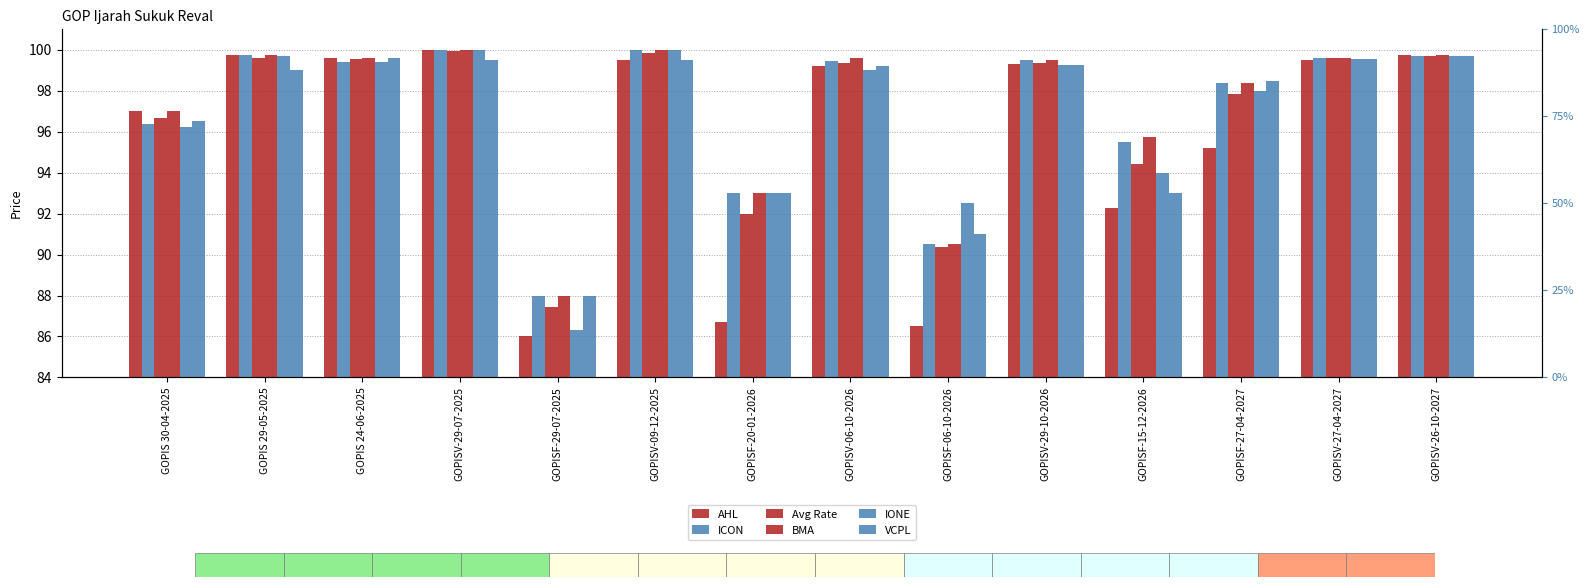

Where is Avg Rate nearest to the value 93?

GOPISF-20-01-2026